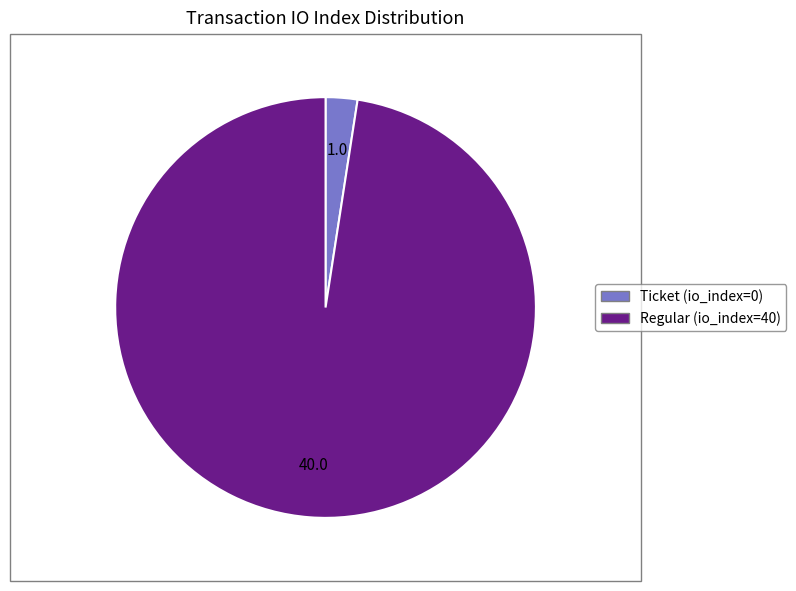

True or false: Ticket (io_index=0) accounts for 2% of the total.

True